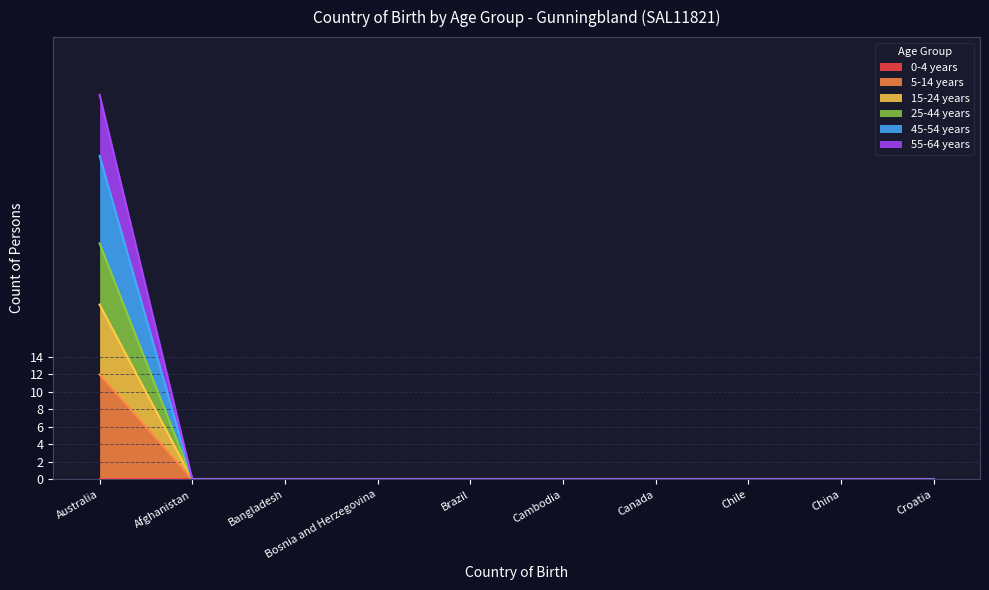

True or false: 45-54 years has a value of -25 at Canada.

False